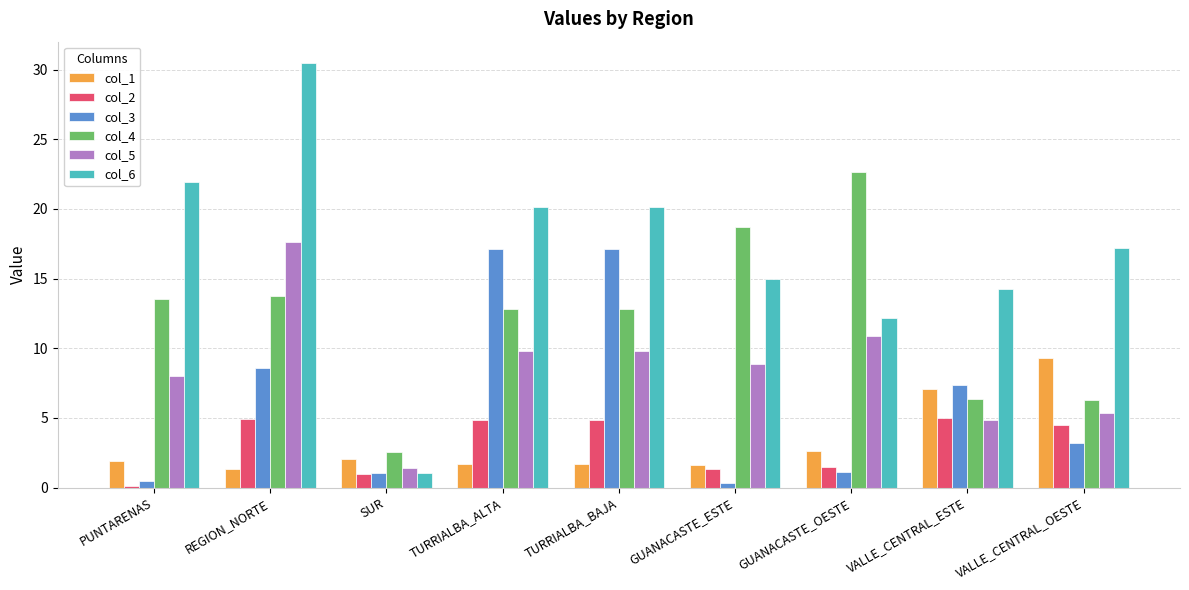

How many distinct data groups are displayed?

6